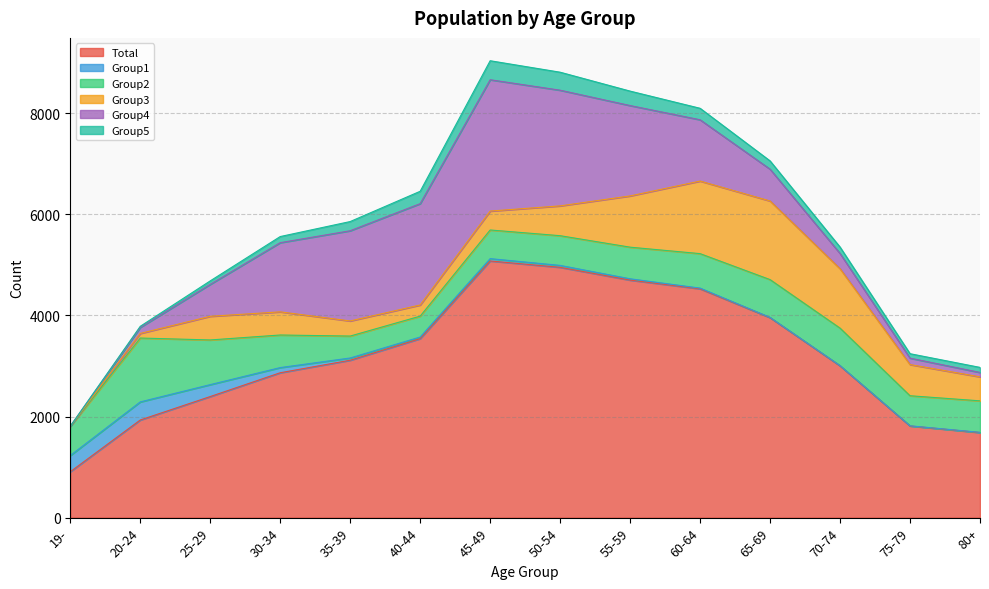

How many lines are shown in the chart?

6